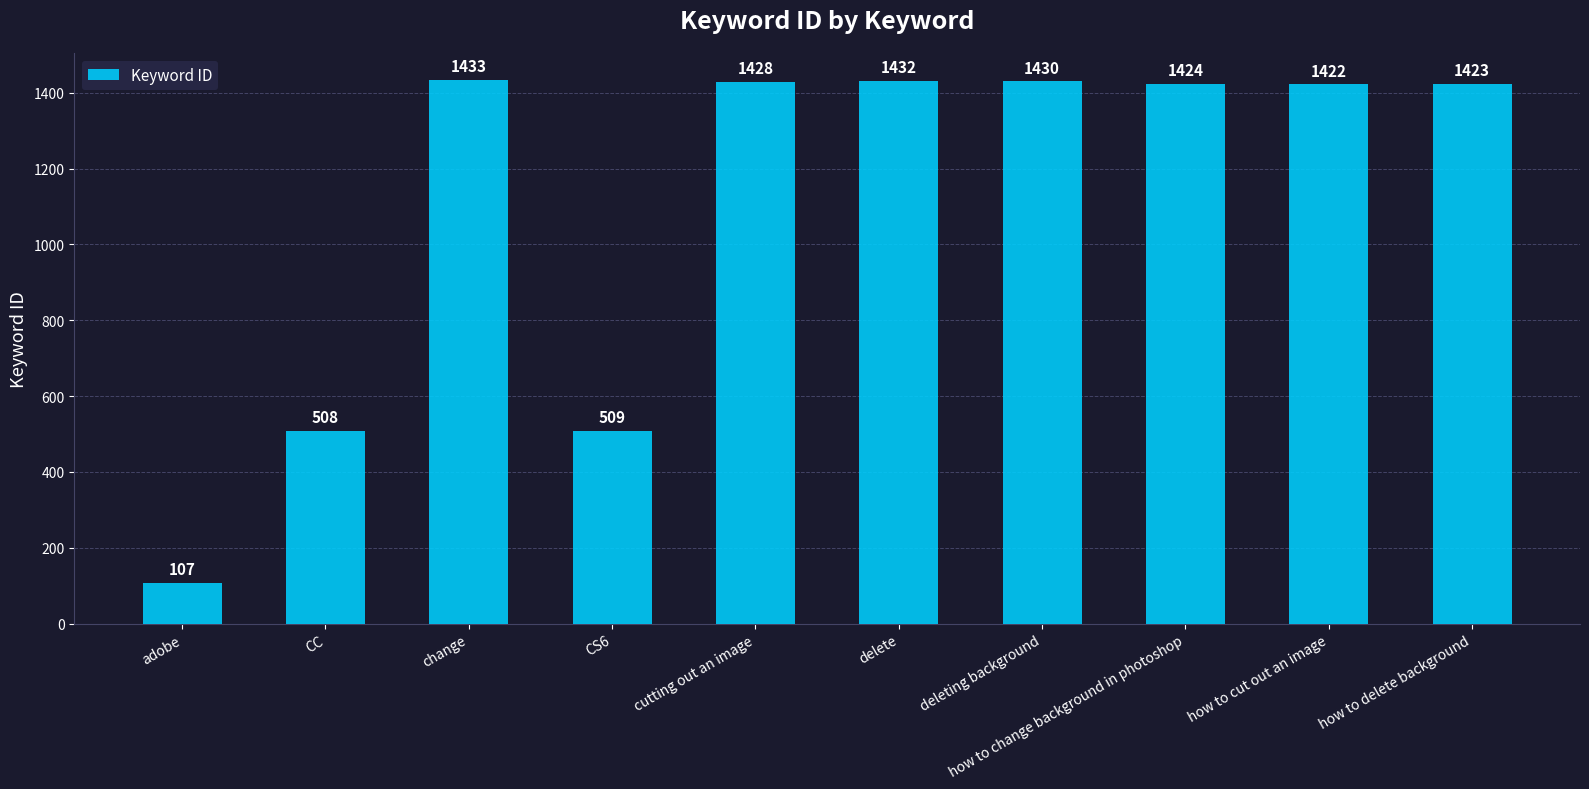

What position from the right is deleting background?

4